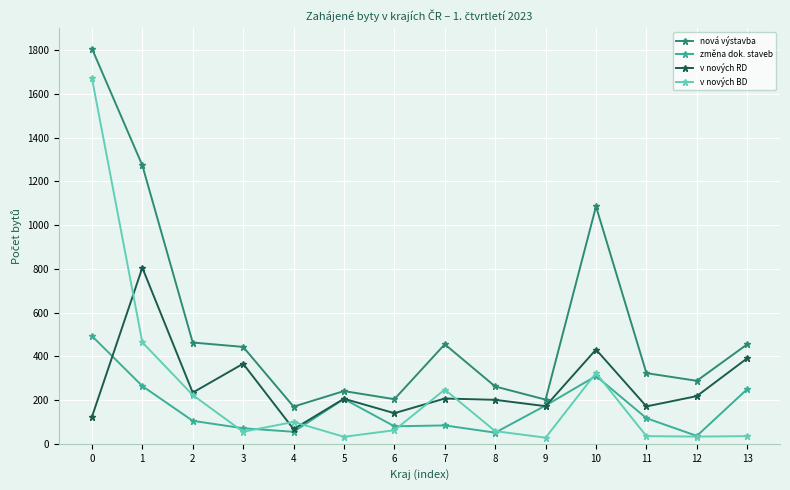

List the series in order of their peak value, lowest first.

změna dok. staveb, v nových RD, v nových BD, nová výstavba